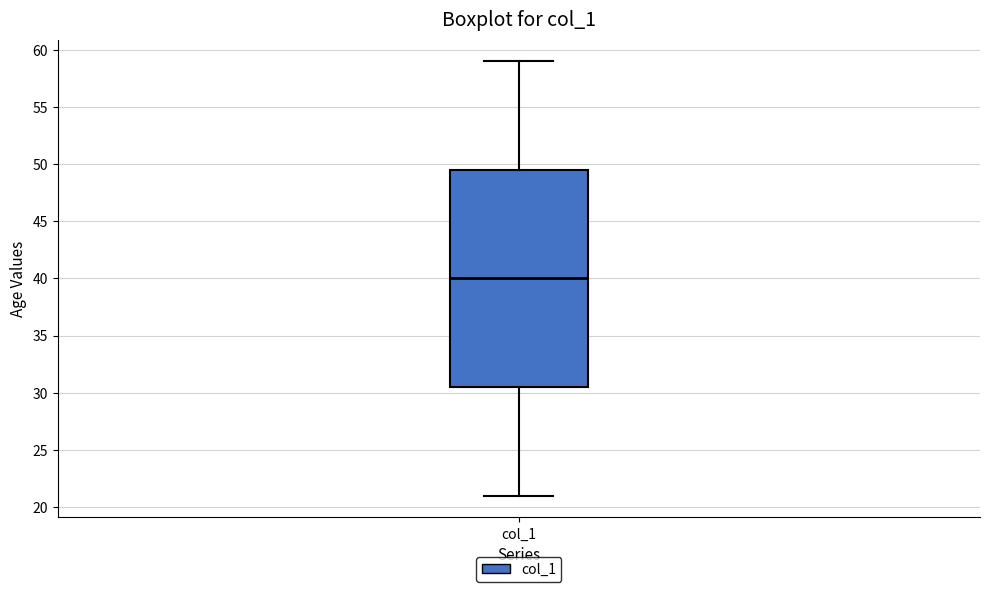

Where is the lower edge of the box for col_1 on the y-axis? The values are not printed on the chart, so give them approximately, as read against the axis.

30.5